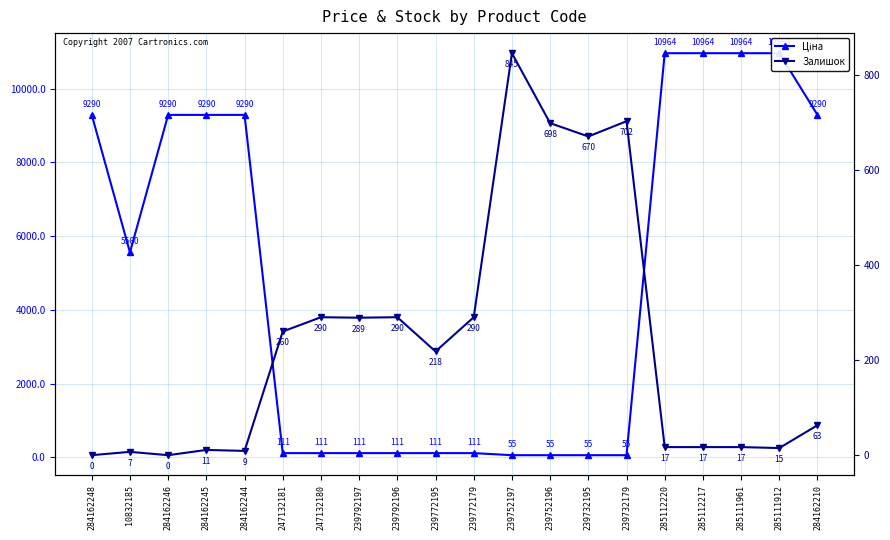

Rank the categories by Залишок value from highest to lowest.

239752197, 239732179, 239752196, 239732195, 247132180, 239792196, 239772179, 239792197, 247132181, 239772195, 284162210, 285112220, 285112217, 285111961, 285111912, 284162245, 284162244, 10832185, 284162248, 284162246